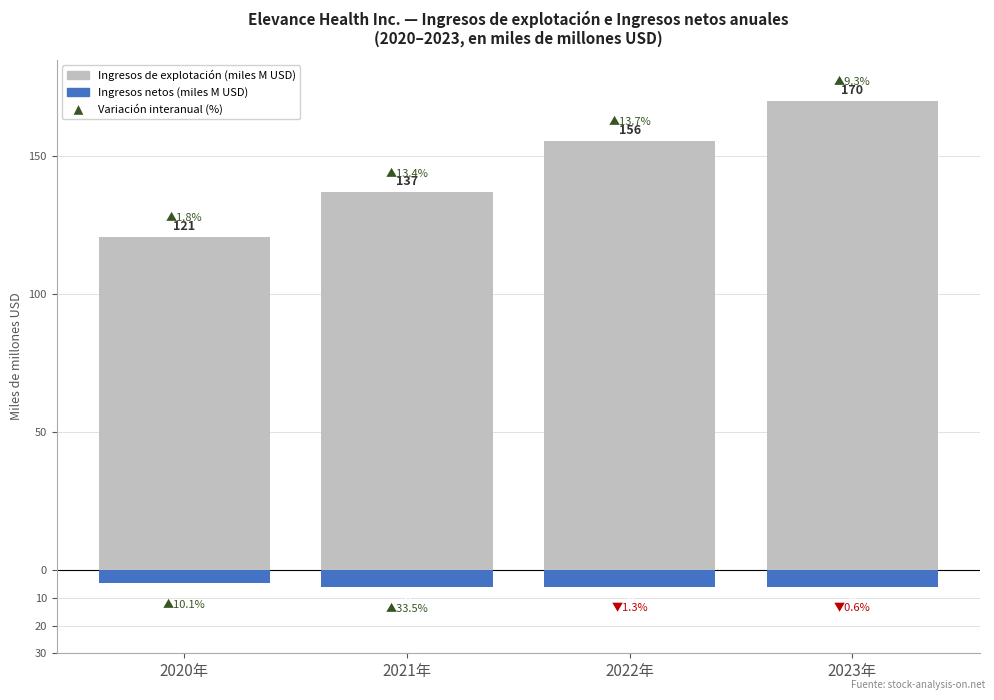

Reading left to right, extract all data points from this chart.

Ingresos de explotación (miles M USD): 2020年=120.8	2021年=136.9	2022年=155.7	2023年=170.2
Ingresos netos (miles M USD): 2020年=-4.6	2021年=-6.1	2022年=-6.0	2023年=-6.0